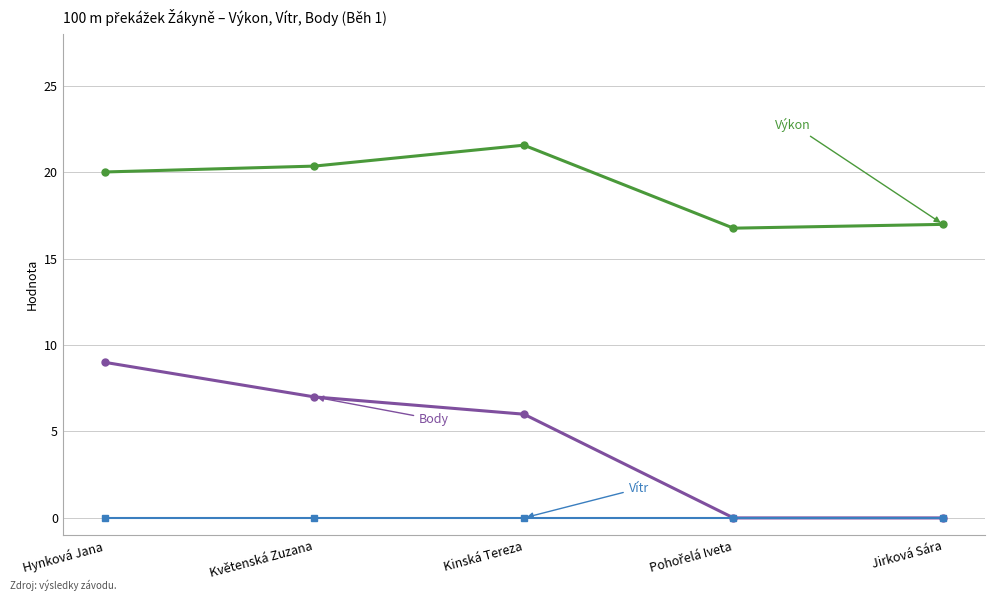

Does the chart have visible grid lines?

Yes